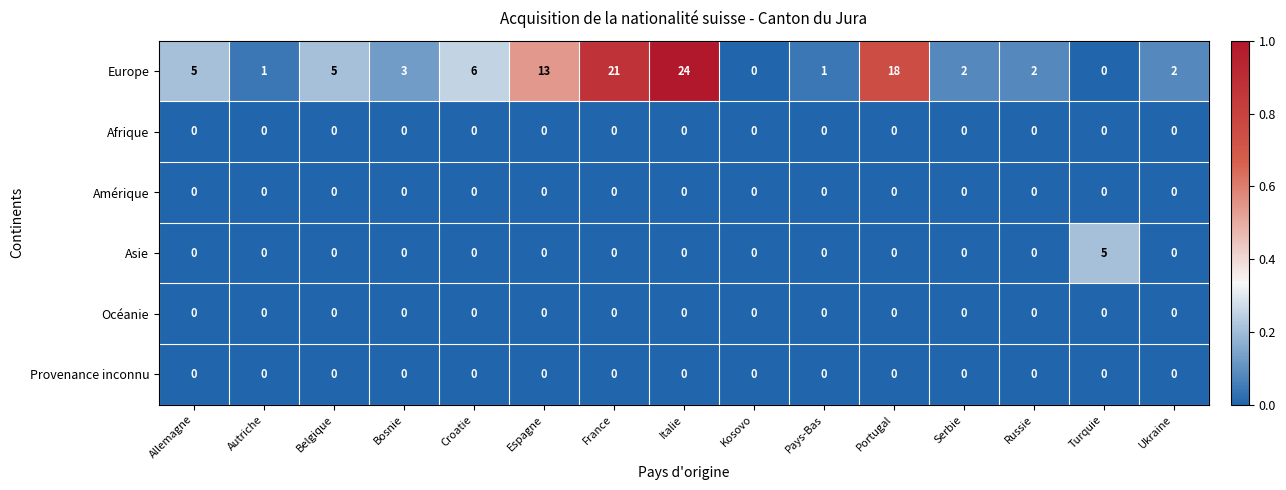

Is it true that Afrique equals 0 at Portugal?

True